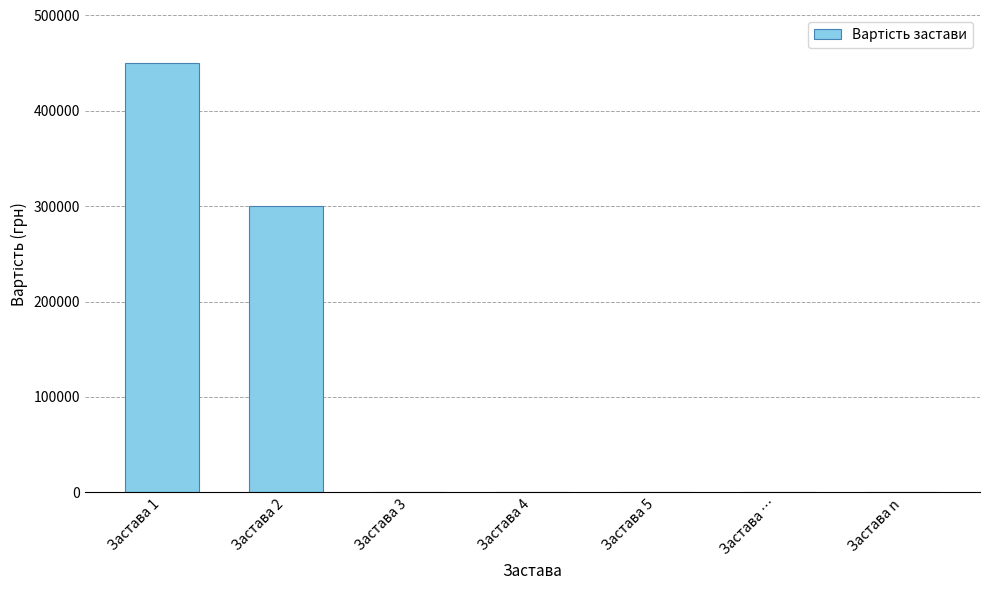

Reading left to right, extract all data points from this chart.

Застава 1=450000	Застава 2=300000	Застава 3=0	Застава 4=0	Застава 5=0	Застава …=0	Застава n=0